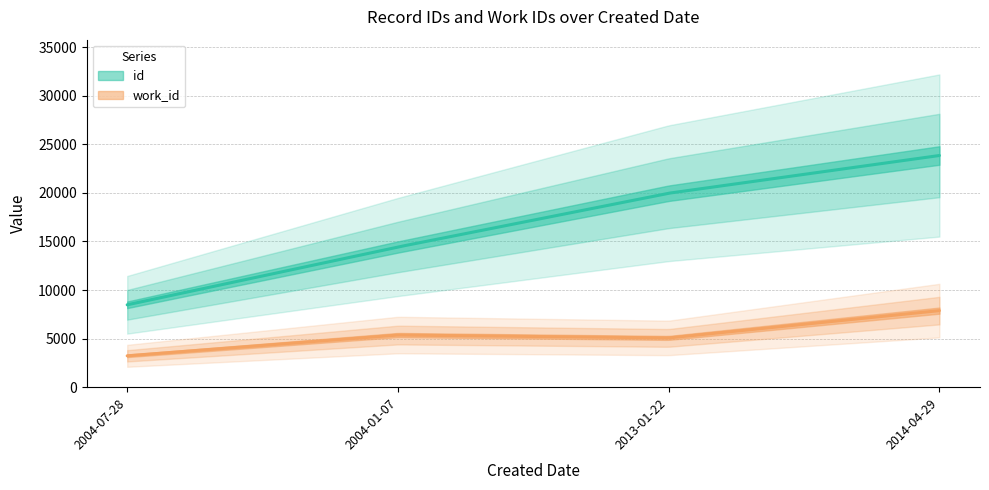

What is the label of the 1st point from the right?

2014-04-29